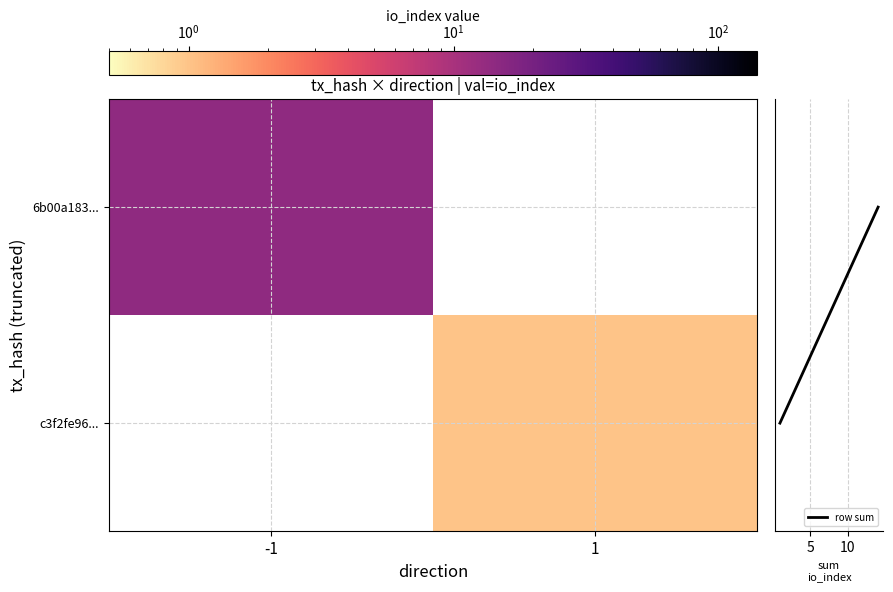

How many categories are shown in the chart?

2